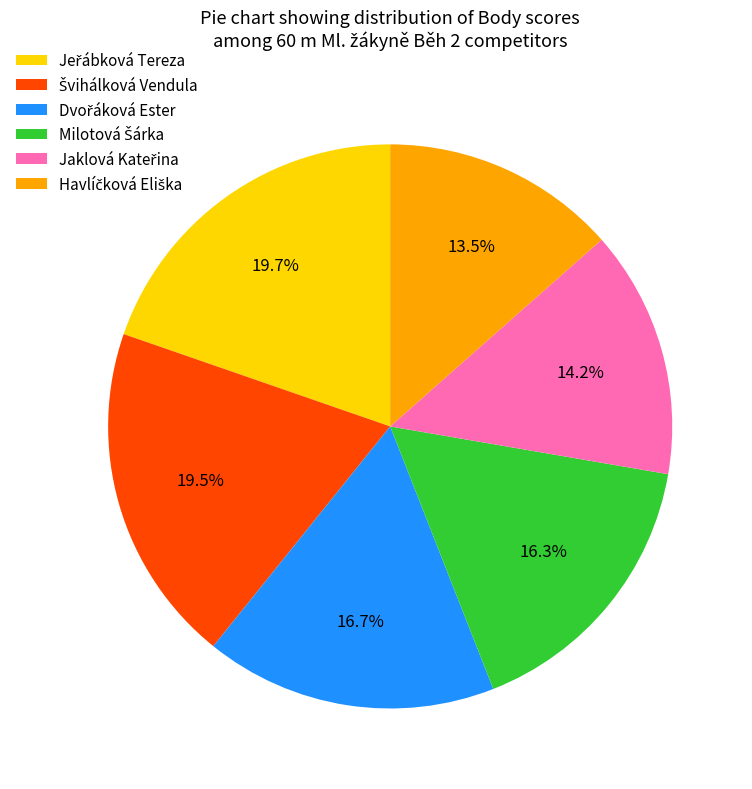

Is there a majority slice in this chart?

No